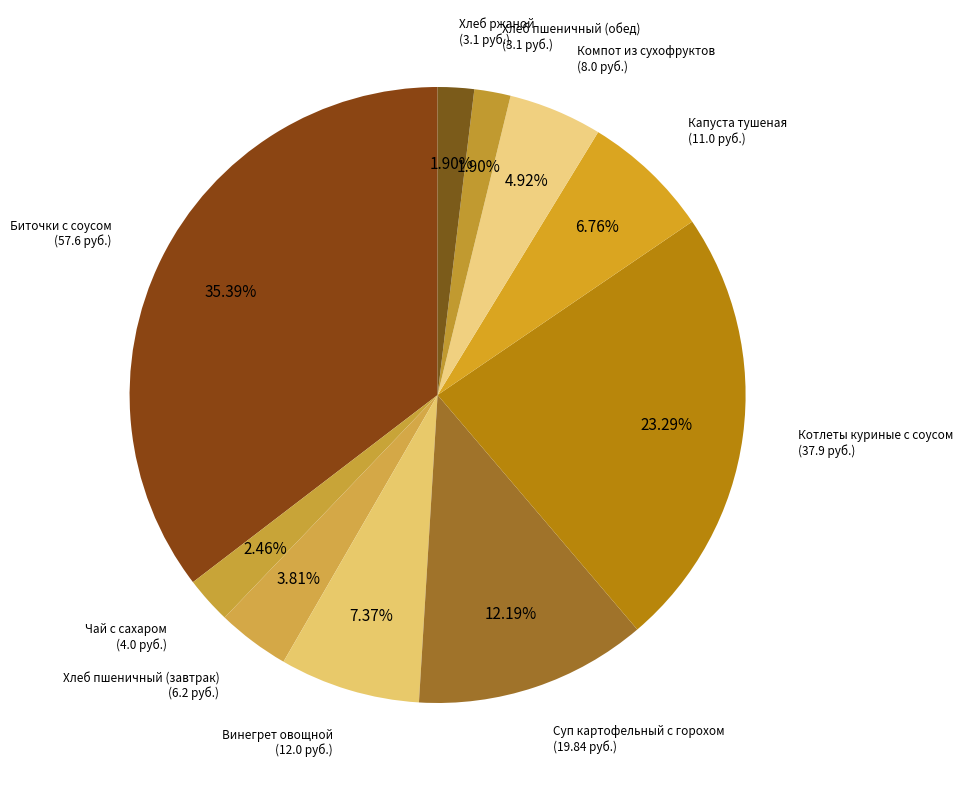

Count the number of slices in the pie.

10